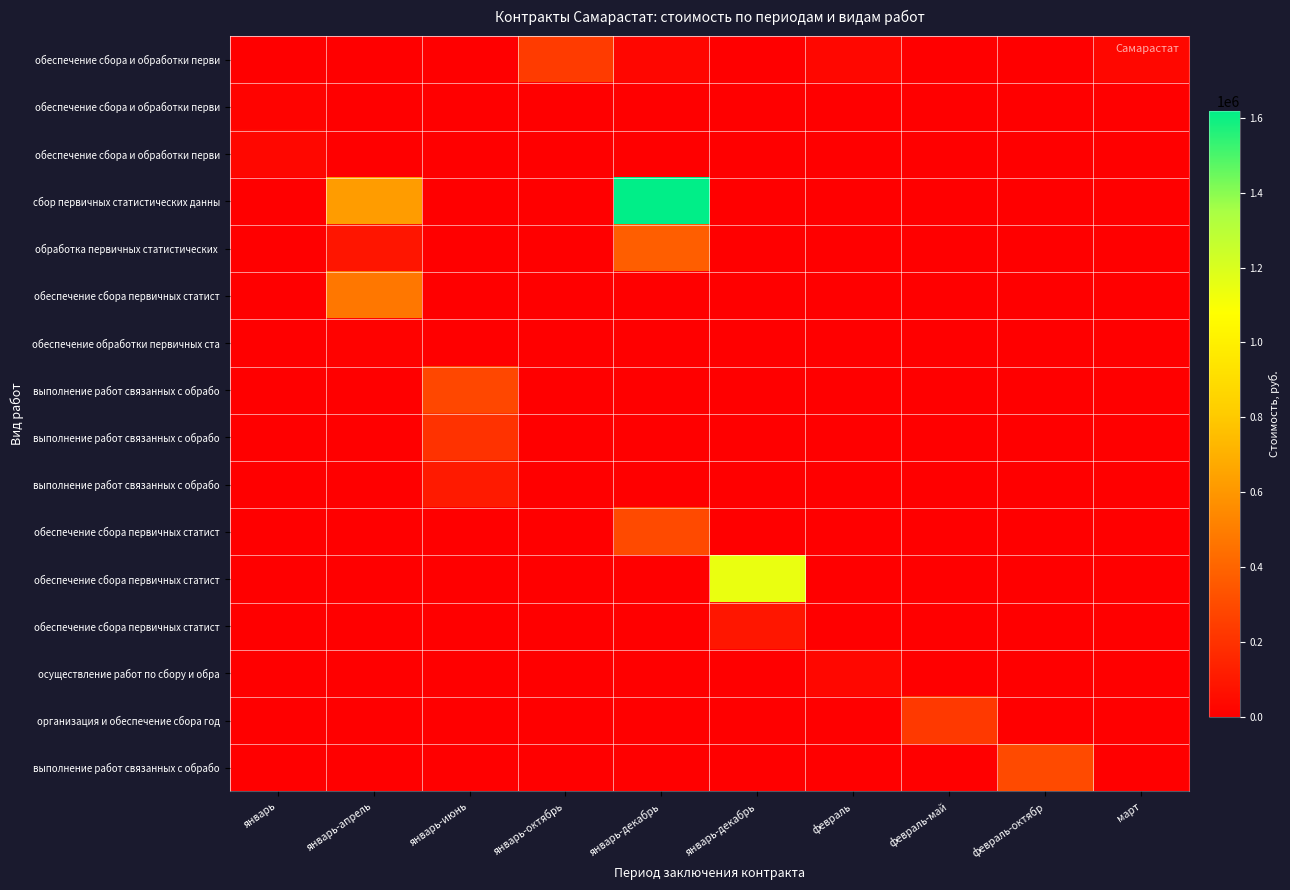

At which category is the sum across all series the highest?

январь-декабрь